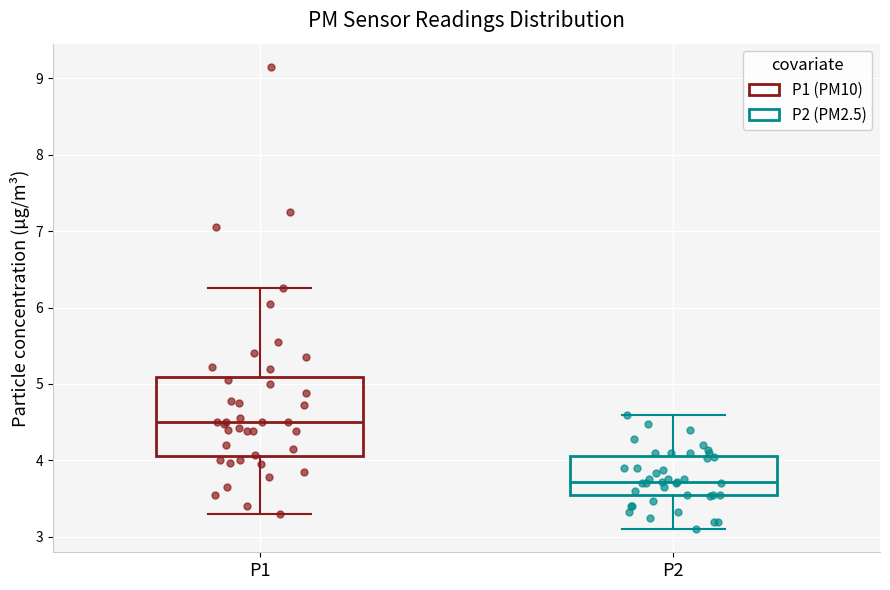

Which box has the highest median line?

P1